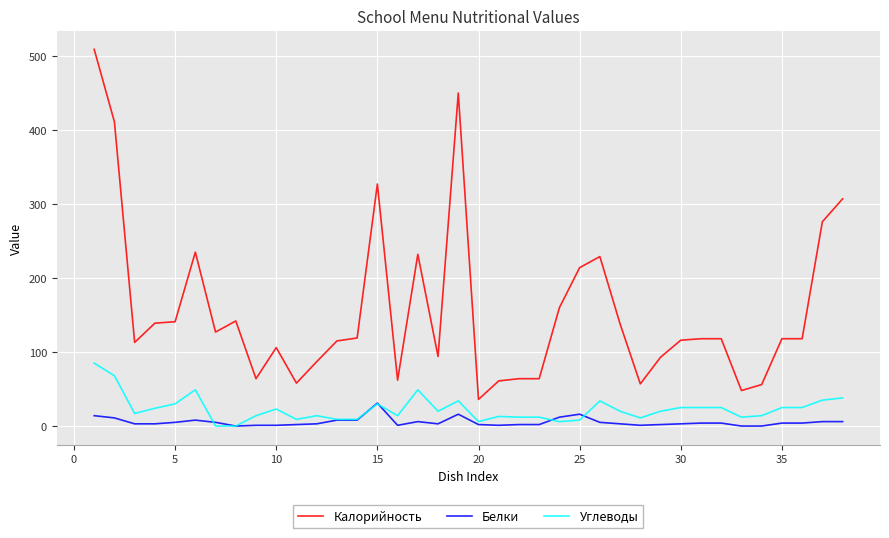

List the series in order of their peak value, lowest first.

Белки, Углеводы, Калорийность